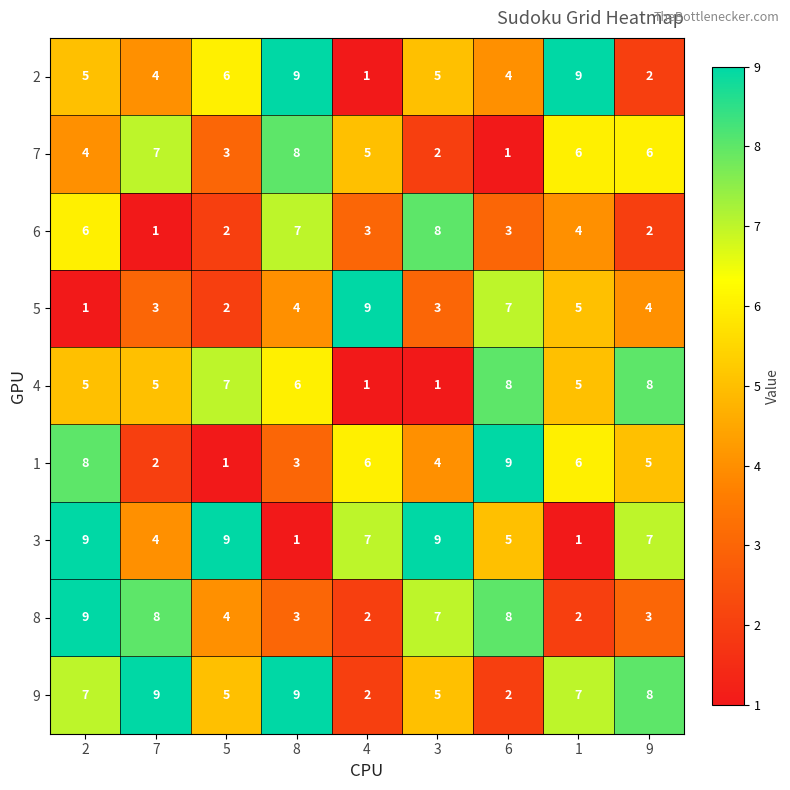

True or false: 9 has a value of 2 at 6.

True